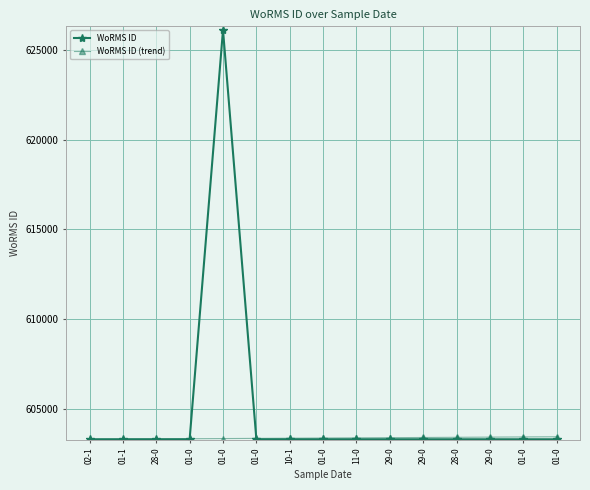

Between 01-0 and 01-0, which series saw the biggest shift?

WoRMS ID (trend)